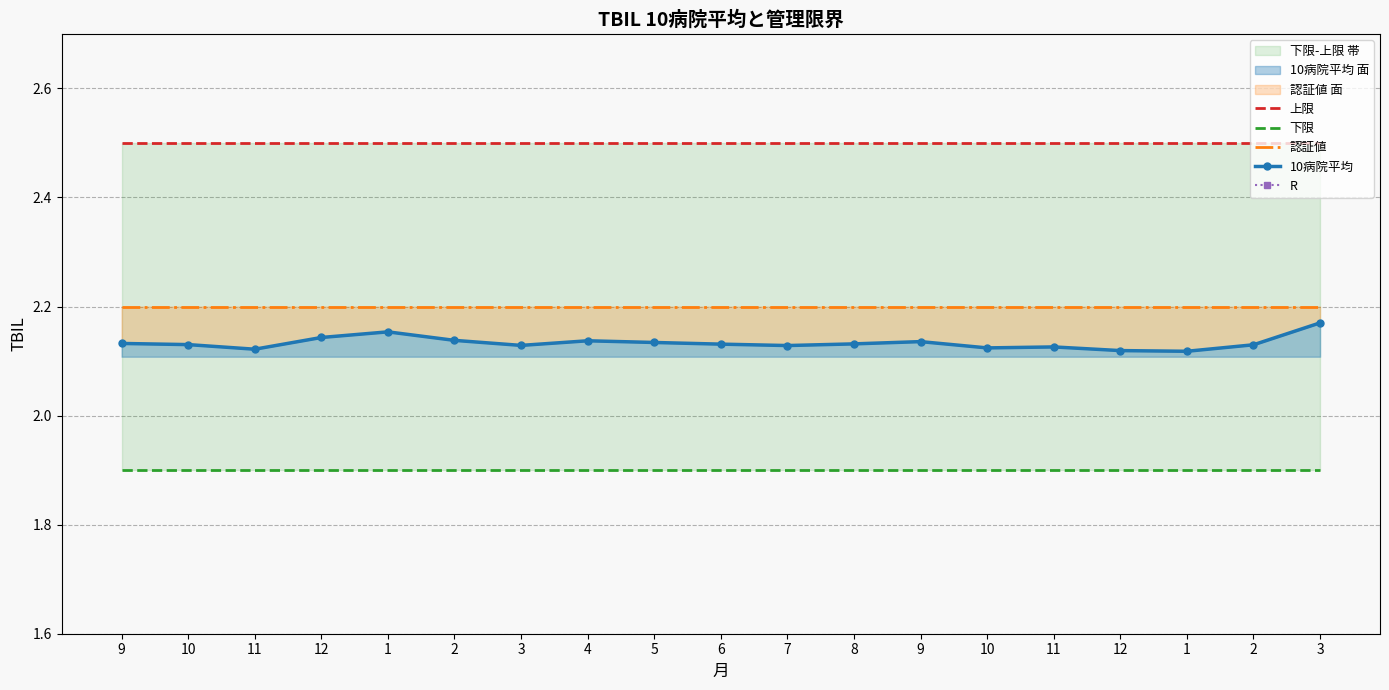

Between 4 and 2, which series saw the biggest shift?

R